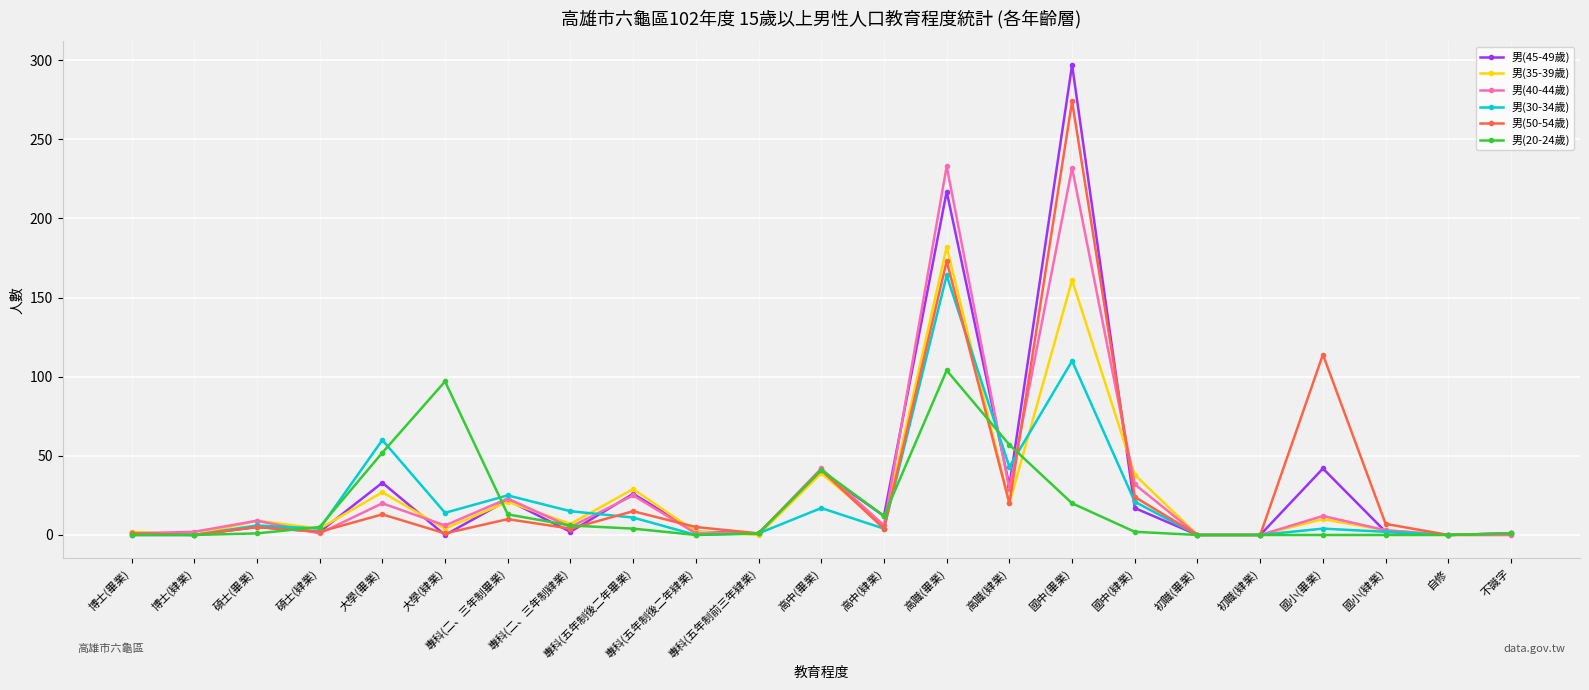

What is the total value across all series at 博士(肄業)?

2